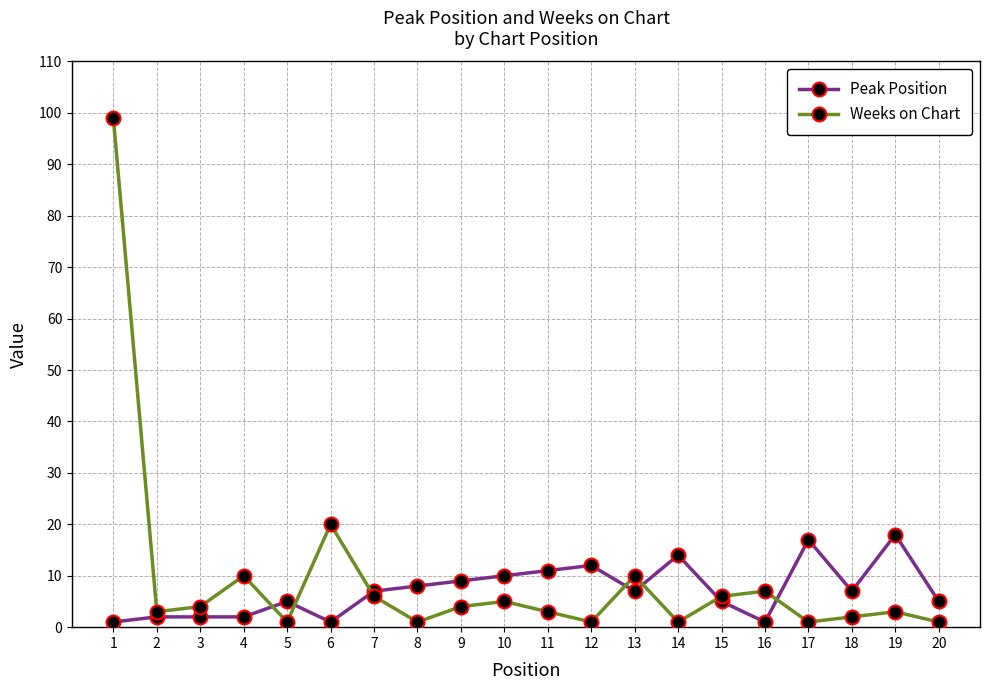

At which category does Weeks on Chart reach its first local peak?

4